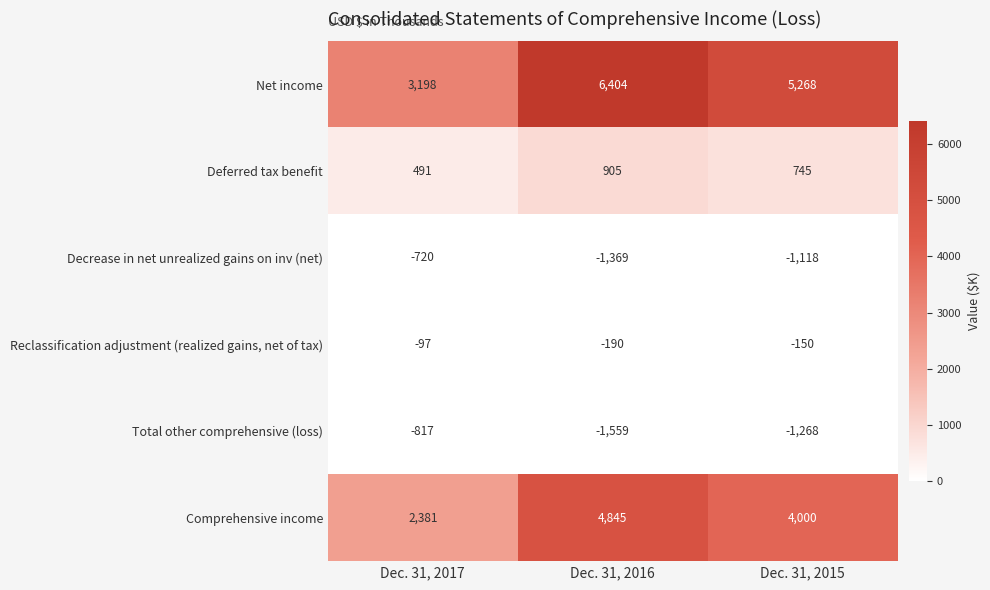

Rank the series at Dec. 31, 2016 from lowest to highest value.

Total other comprehensive (loss), Decrease in net unrealized gains on inv (net), Reclassification adjustment (realized gains, net of tax), Deferred tax benefit, Comprehensive income, Net income